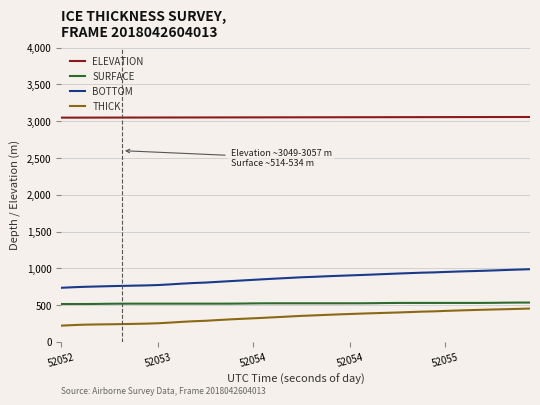

Which series has the widest spread of values?

BOTTOM